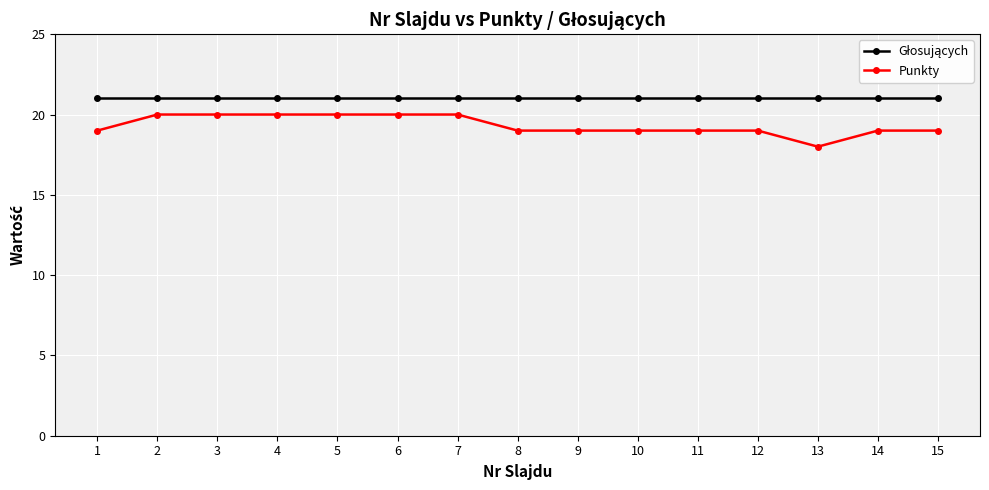

How many data points does each series have?

15